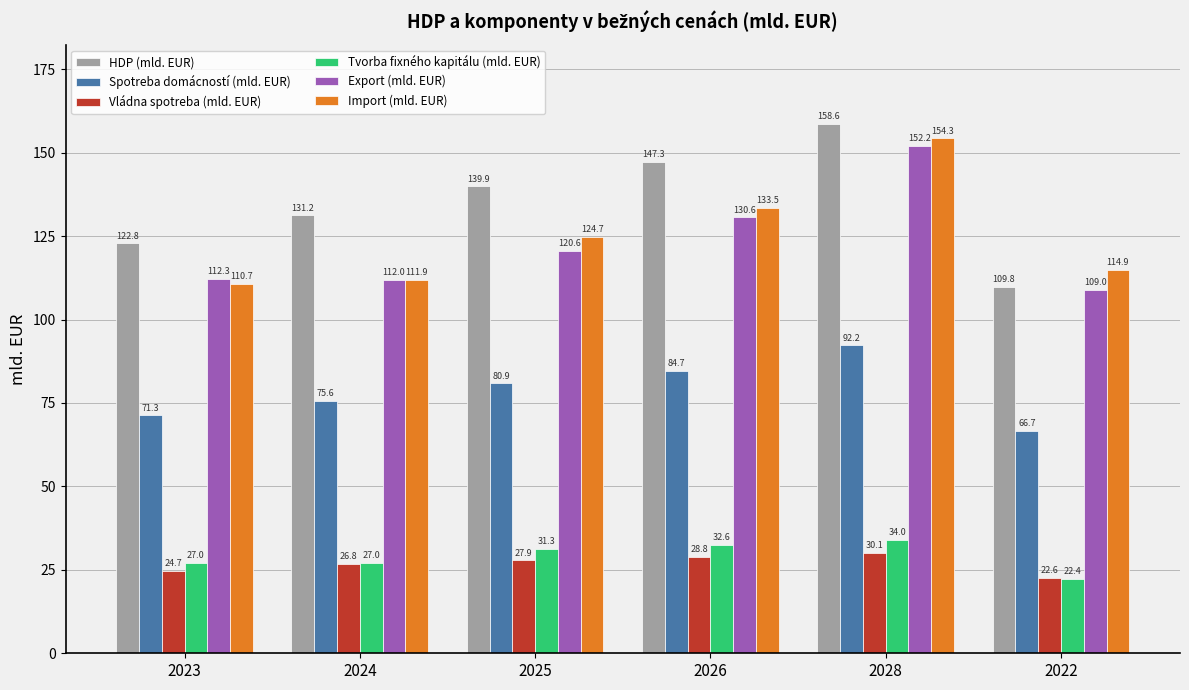

What is the difference between the maximum and minimum values in the Export (mld. EUR) series?

43.2